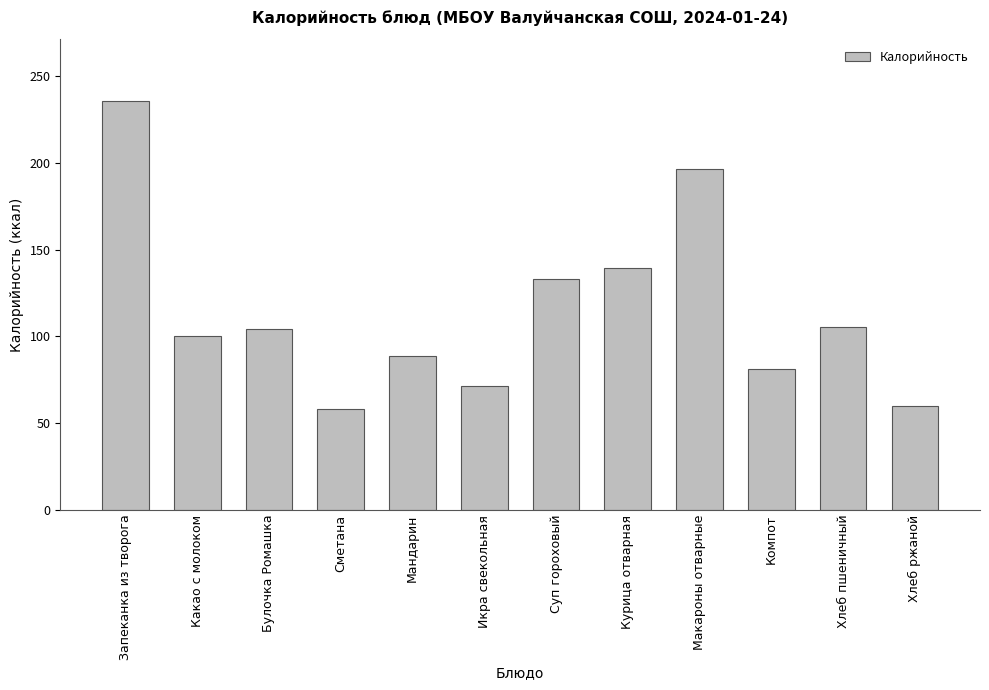

Reading left to right, extract all data points from this chart.

236.0	100.4	104.4	57.9	89.0	71.4	133.1	139.3	196.8	81.0	105.6	59.7